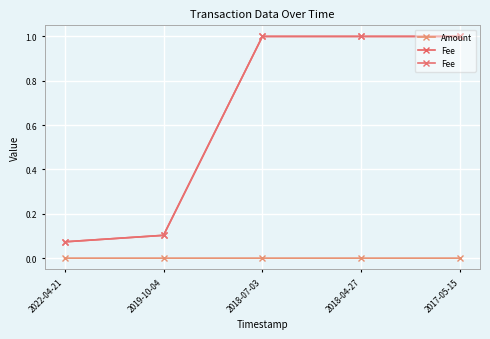

What is the spread (max minus min) of values at 2018-07-03?

1.0